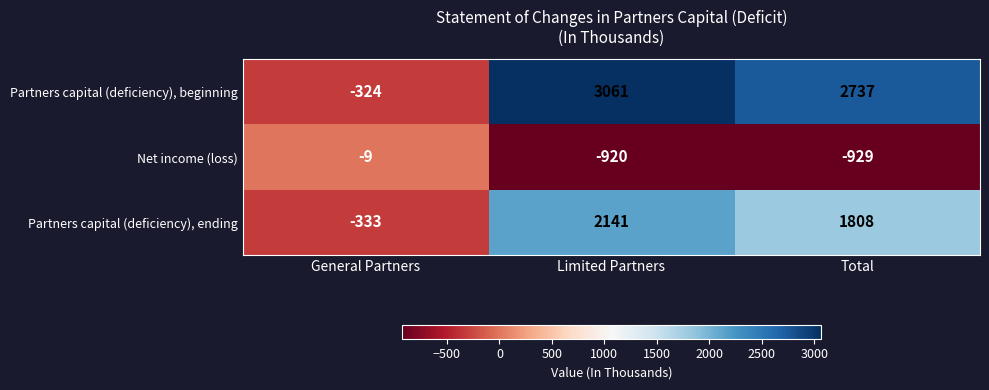

How many data points does each series have?

3